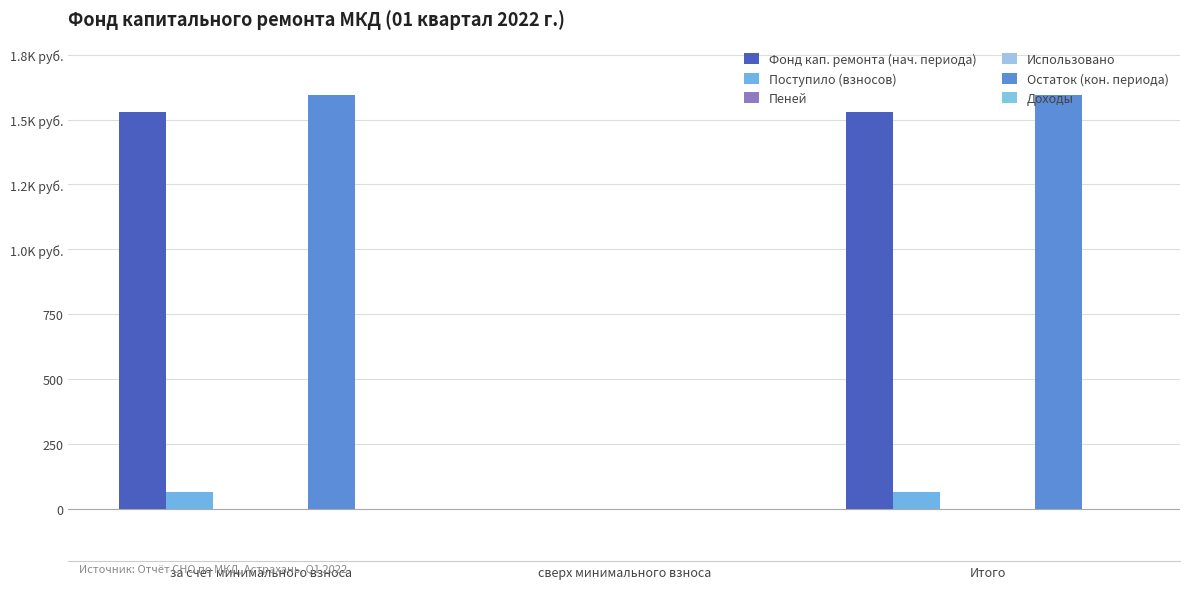

Is the value of Фонд кап. ремонта (нач. периода) at за счет минимального взноса greater than the value of Поступило (взносов) at за счет минимального взноса?

Yes